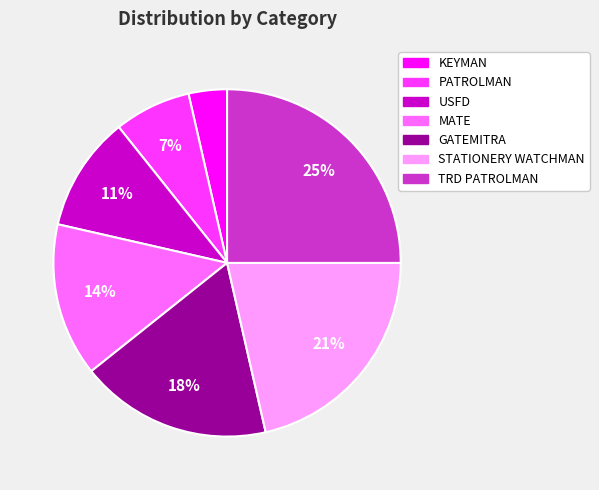

To the nearest percent, what is the combined percentage of PATROLMAN and MATE?

21%